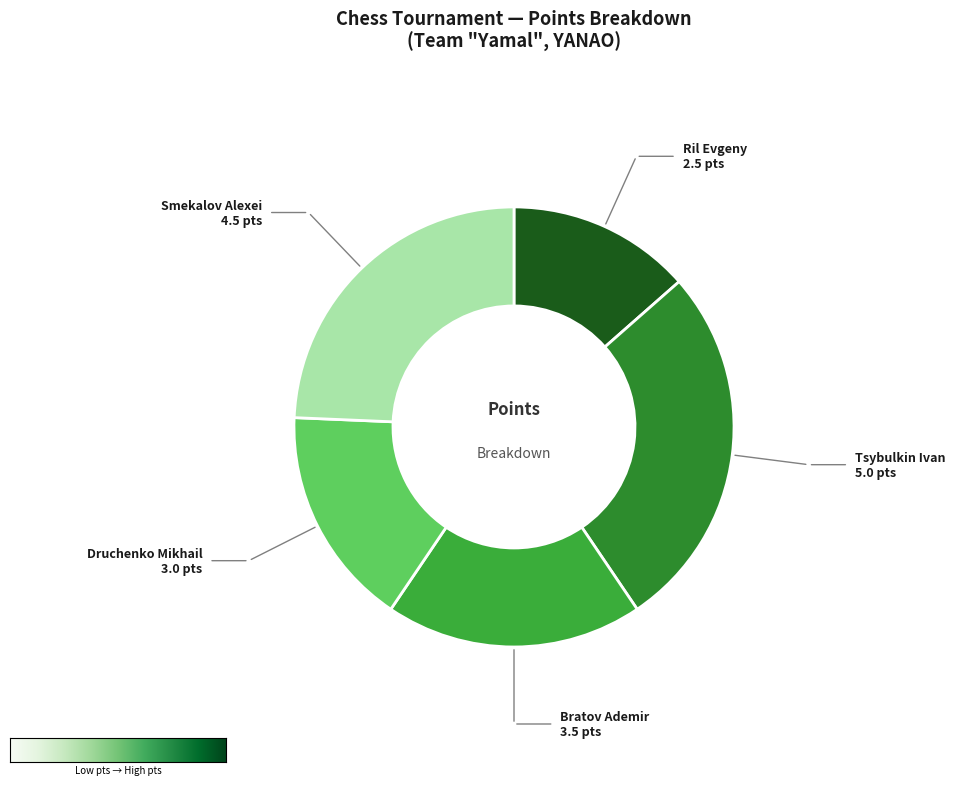

Do Tsybulkin Ivan and Druchenko Mikhail together represent more than half of the pie?

No